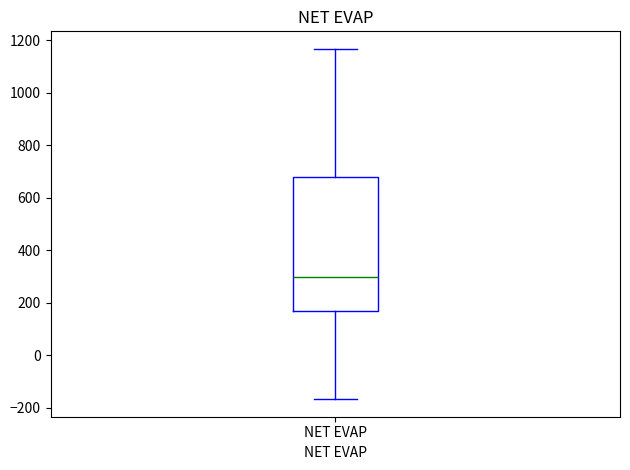

Transcribe this box plot: give where the median line is, the range the box spans, and where the two whiskers end, as read against the y-axis. The values are not printed on the chart, so give them approximately, as read against the axis.

median 300, box 160 to 680, whiskers -160 to 1160